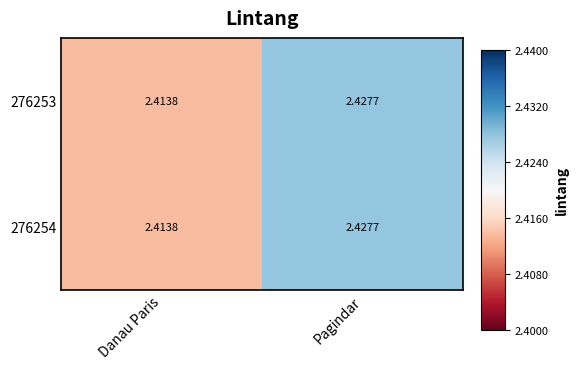

At which category is the sum across all series the highest?

Pagindar